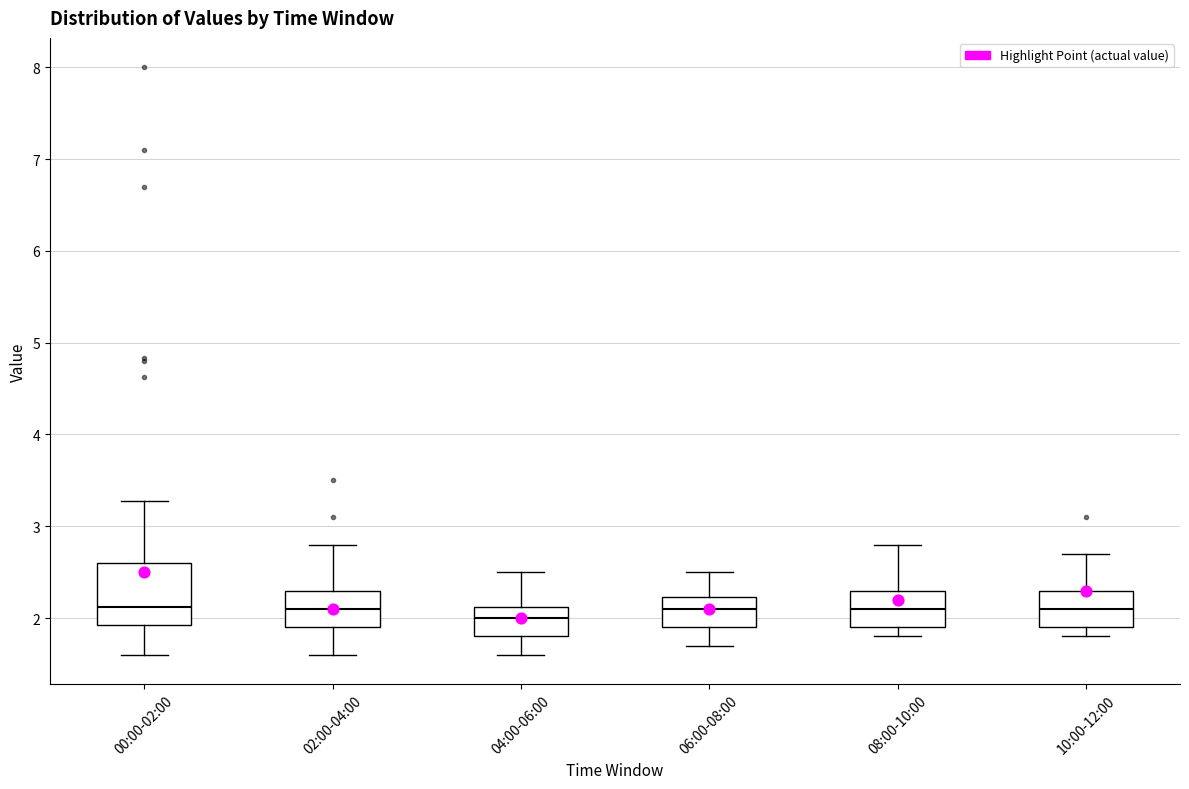

Where is the upper edge of the box for 10:00-12:00 on the y-axis? The values are not printed on the chart, so give them approximately, as read against the axis.

2.3